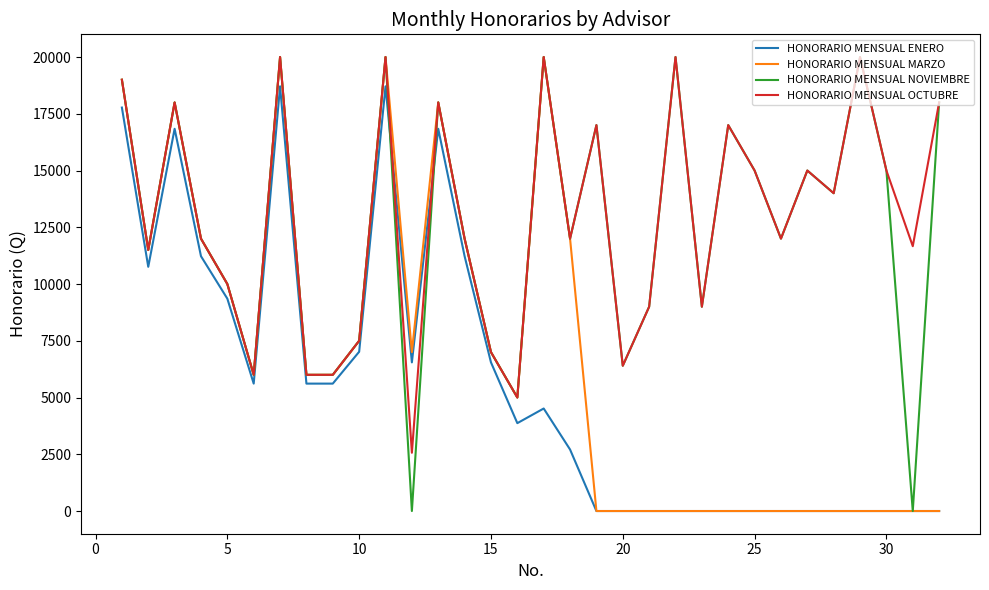

What is the minimum value for HONORARIO MENSUAL OCTUBRE?

2566.7